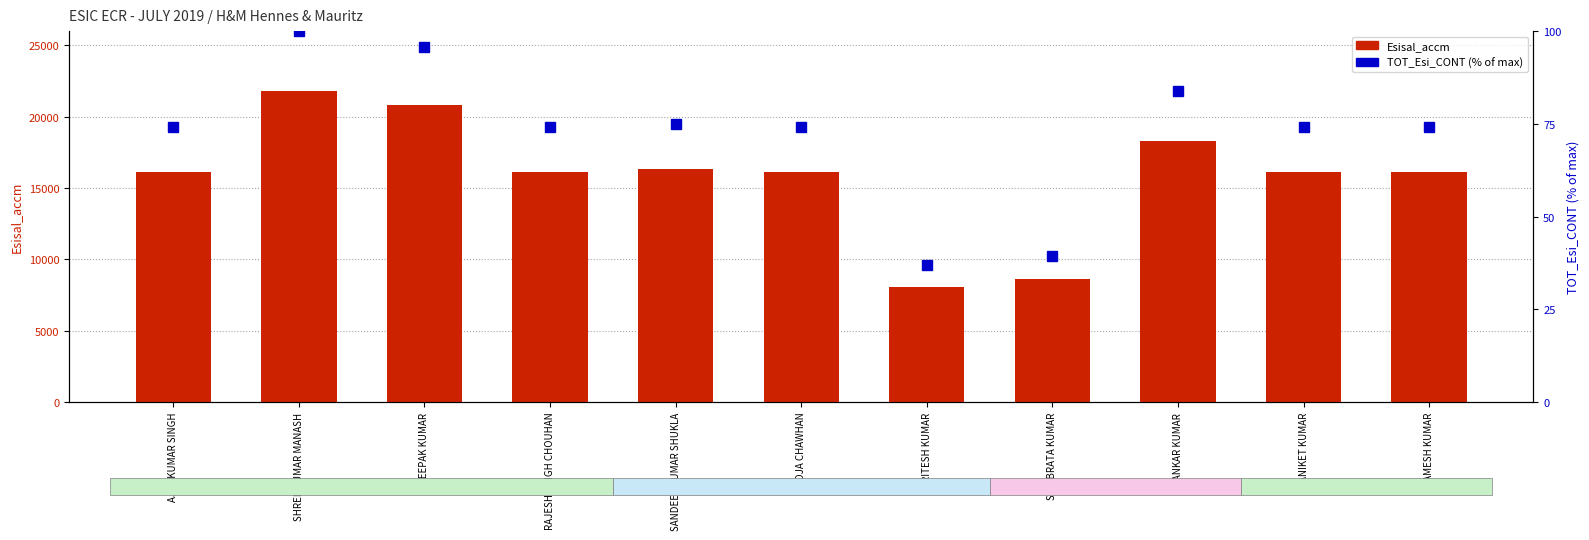

What is the difference between the highest and lowest values at SHREE KUMAR MANASH?

21680.0